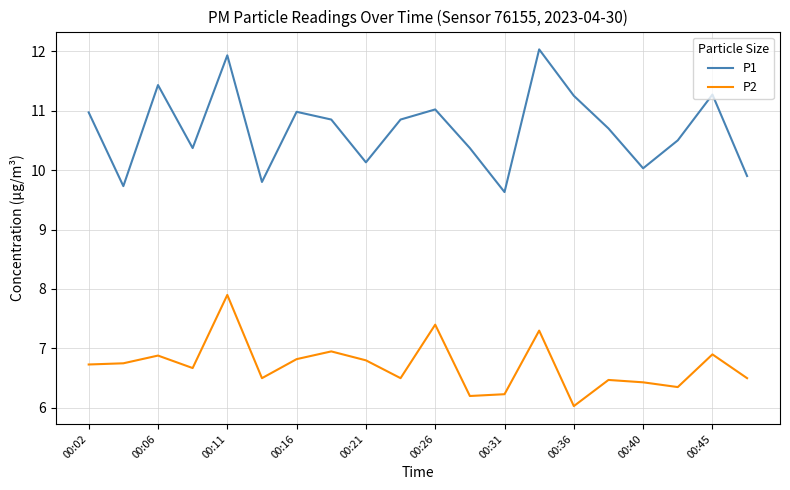

Which series has the widest spread of values?

P1